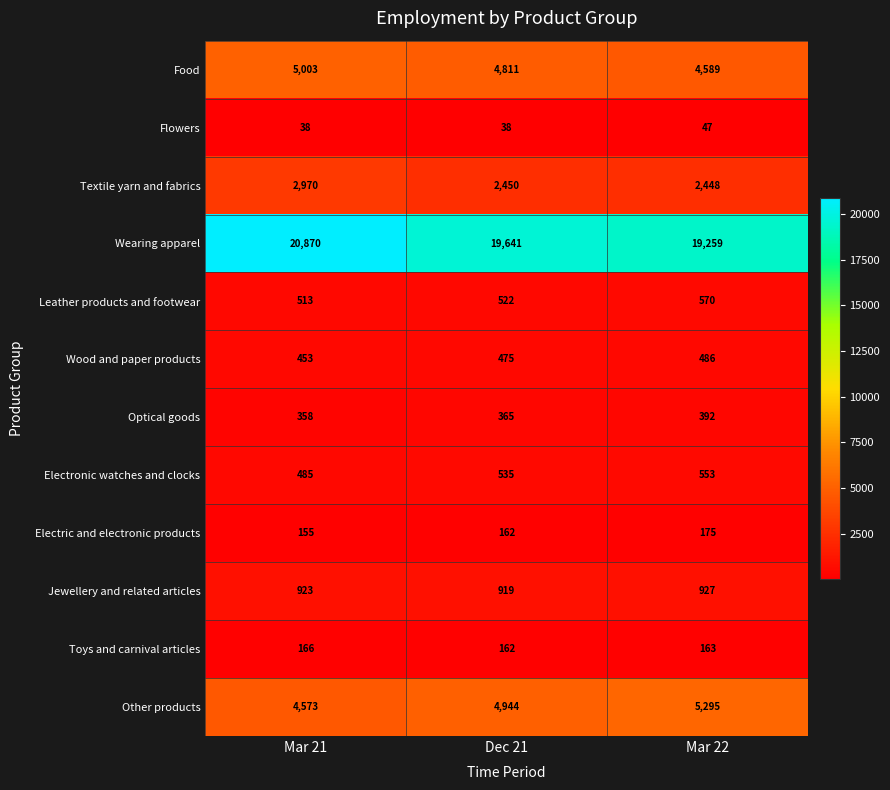

List the labels in order of Other products value, smallest first.

Mar 21, Dec 21, Mar 22